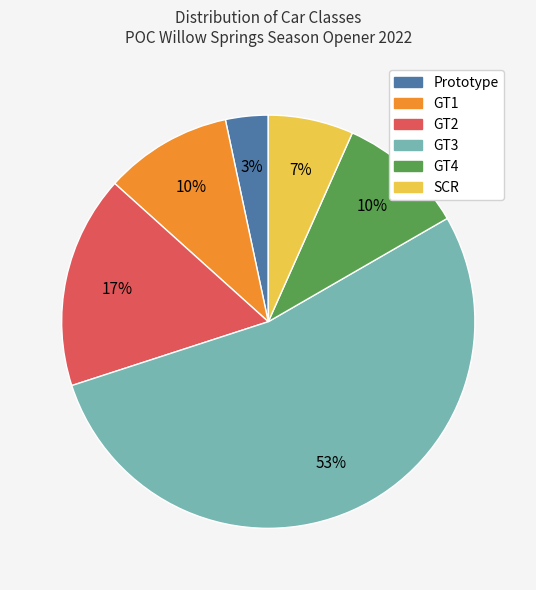

Which has a higher value, GT3 or GT4?

GT3